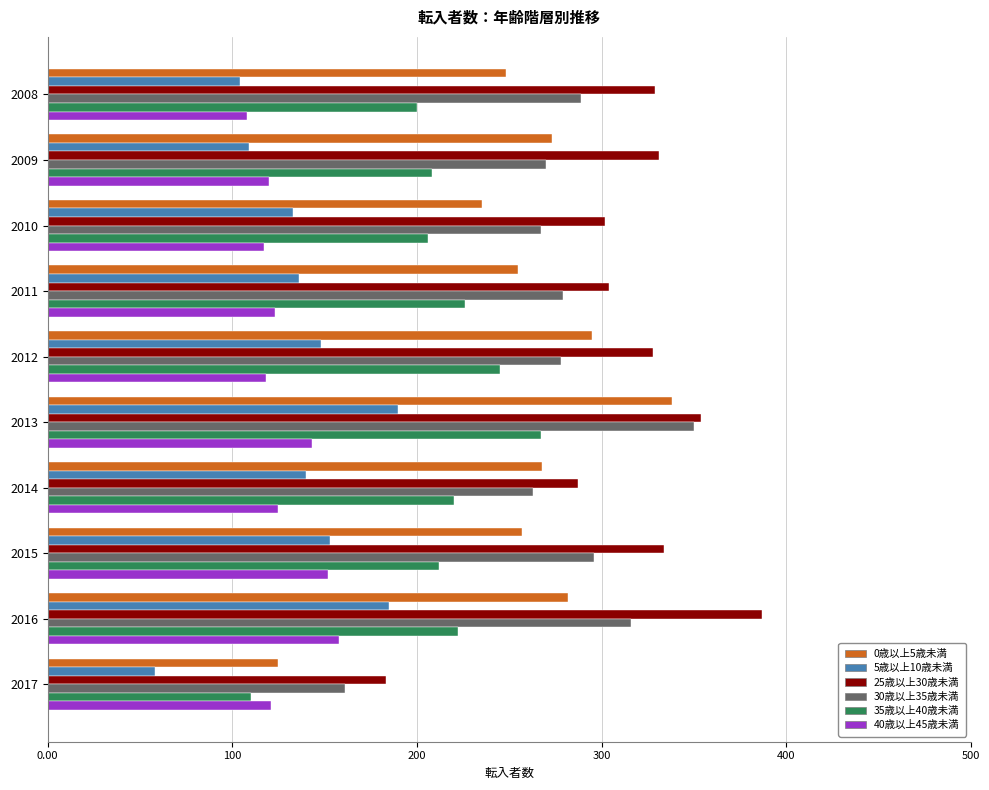

At which label is 0歳以上5歳未満 closest to 231?

2010